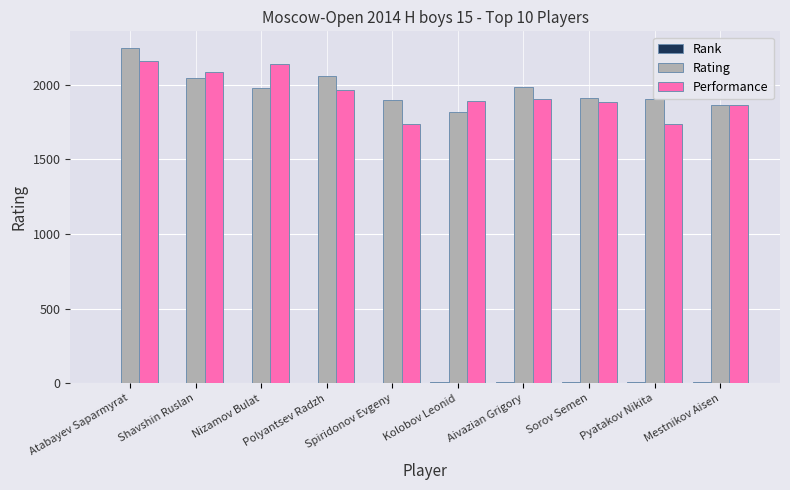

The Performance series shows 1290 at Atabayev Saparmyrat. True or false?

False